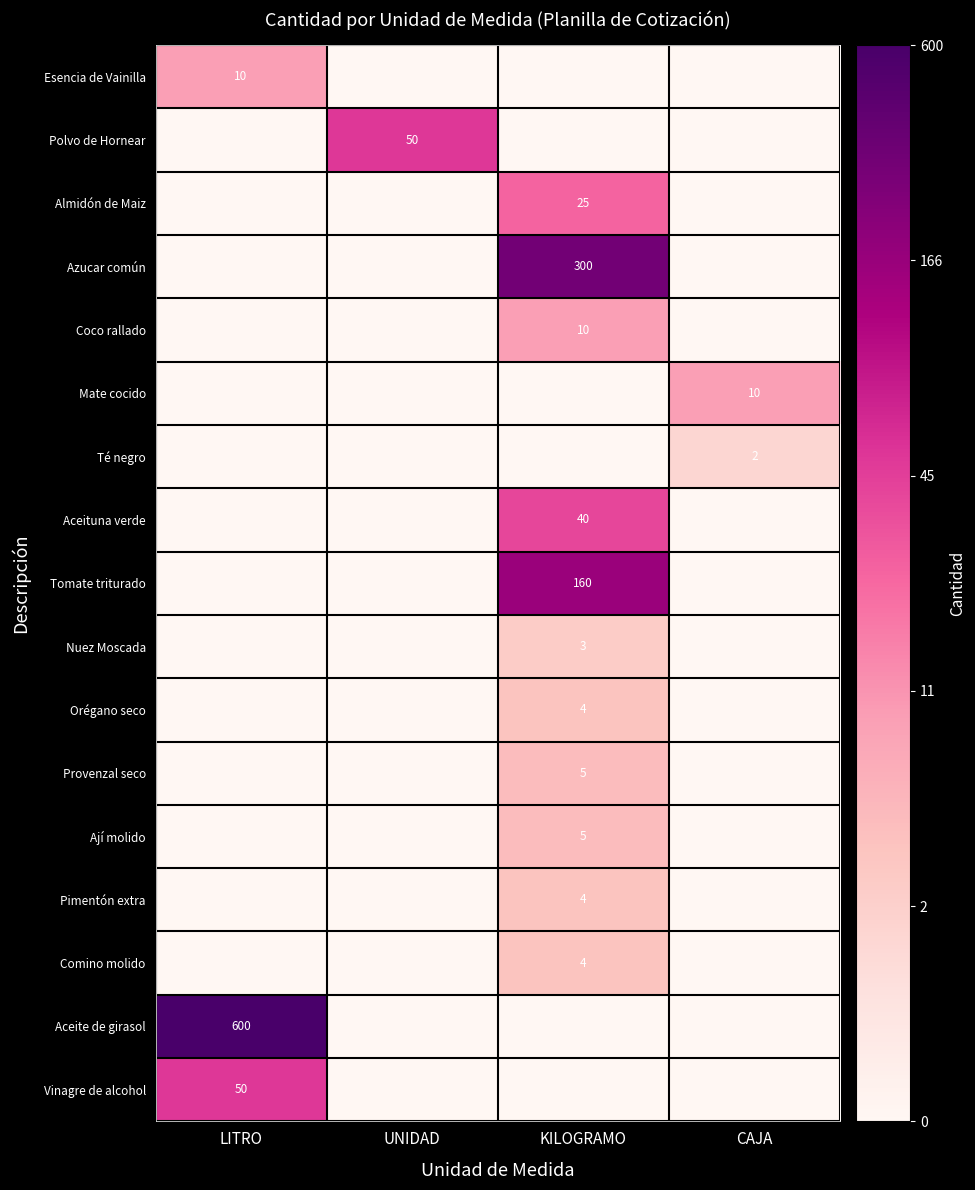

Is it true that Coco rallado equals 10 at KILOGRAMO?

True